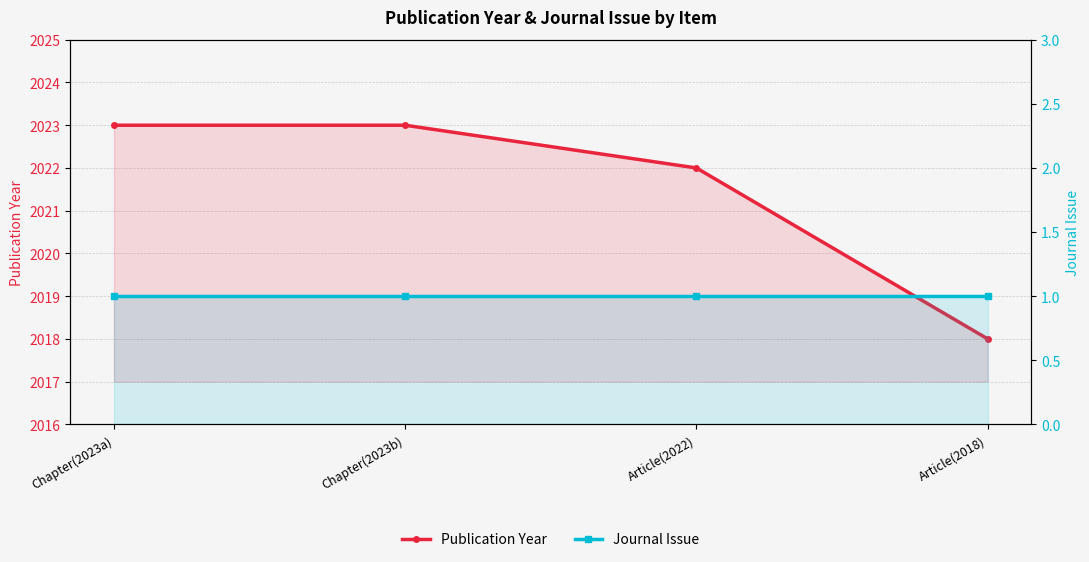

What is the label of the 2nd point from the left?

Chapter(2023b)